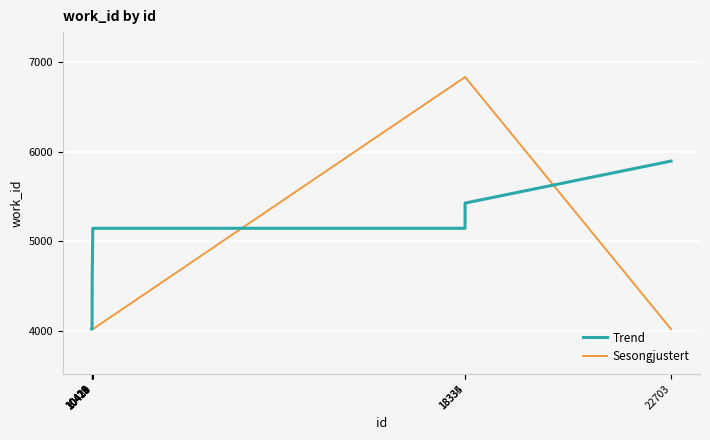

What is the sum of all Trend values?

46319.7